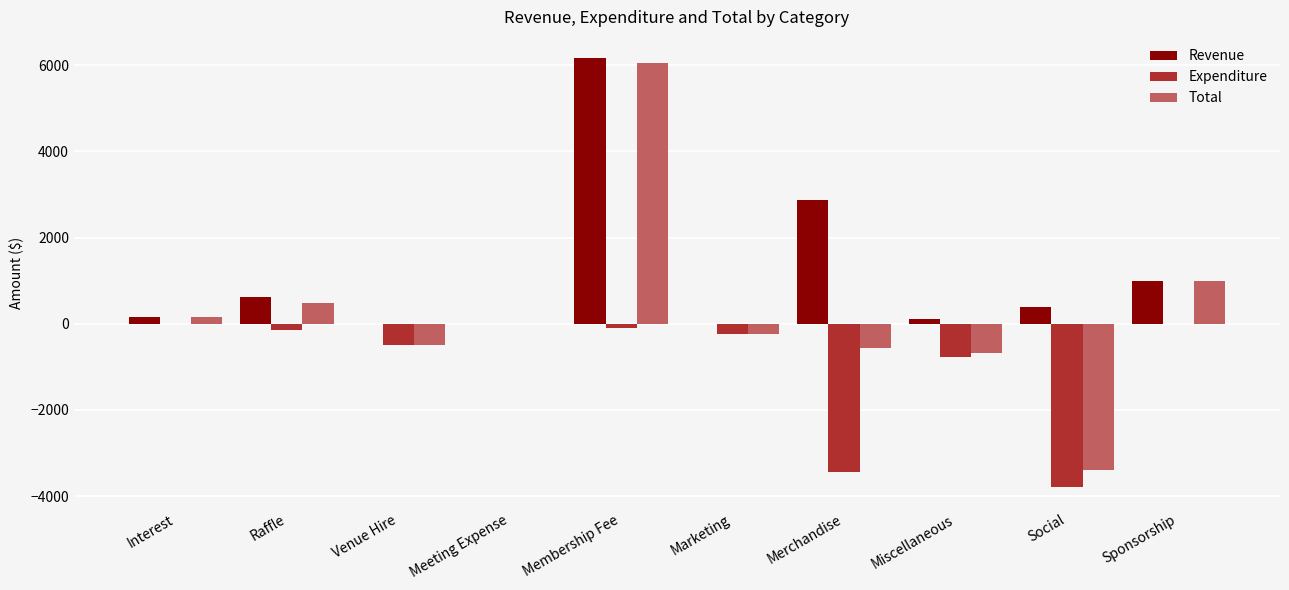

Are the bars grouped side by side (vs. stacked)?

Yes